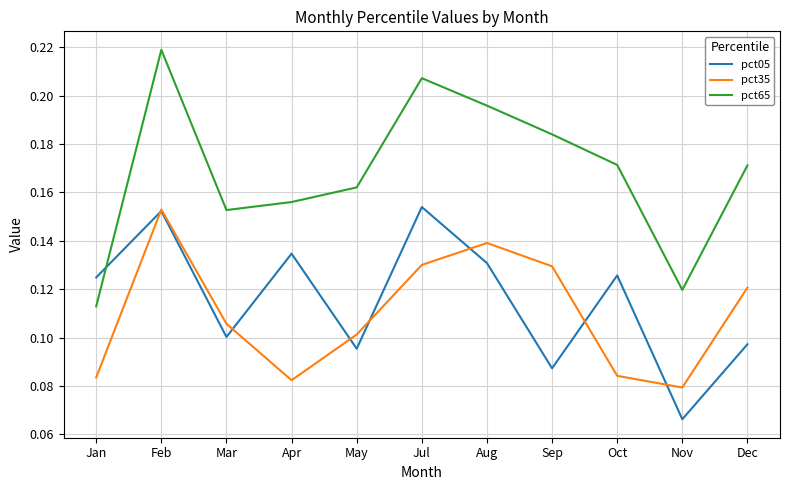

How many categories are shown in the chart?

11